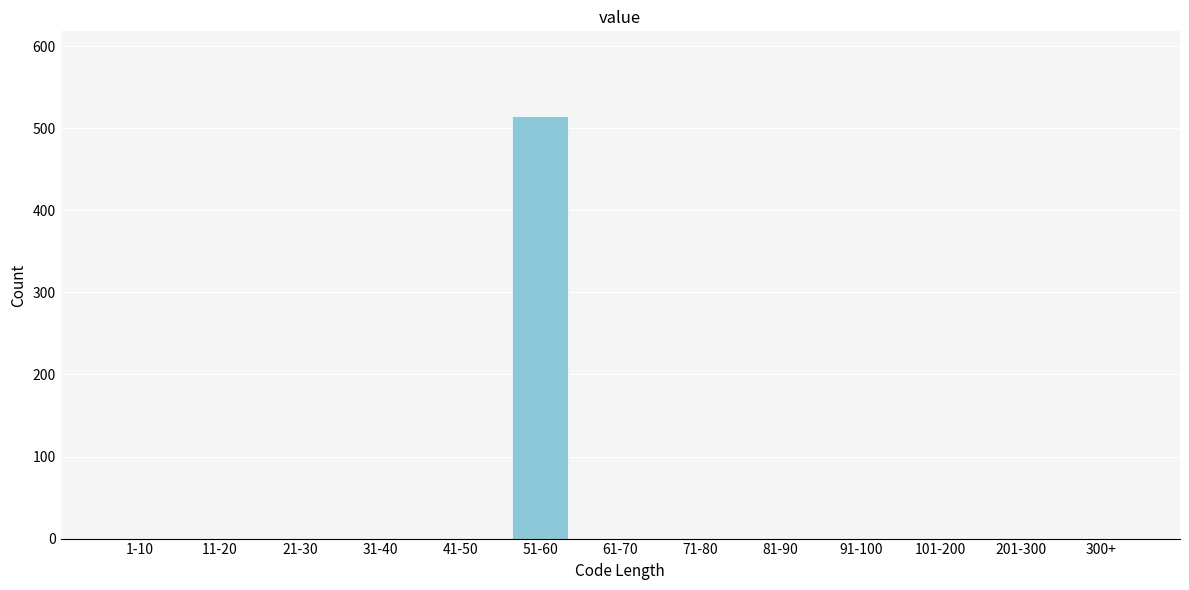

Reading left to right, transcribe all the data shown in this chart.

1-10=0	11-20=0	21-30=0	31-40=0	41-50=0	51-60=515	61-70=0	71-80=0	81-90=0	91-100=0	101-200=0	201-300=0	300+=0